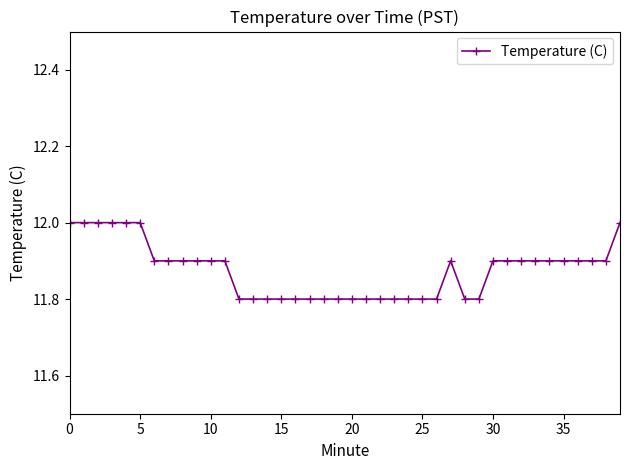

What is the minimum value shown in the chart?

11.8